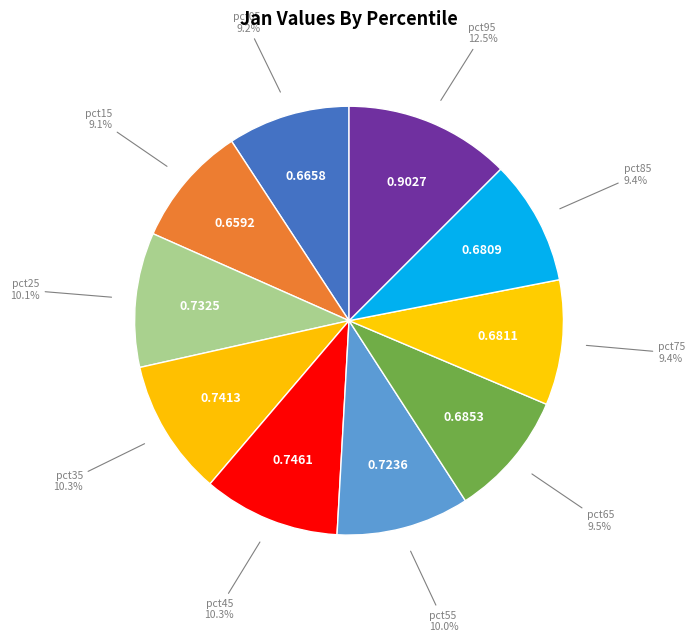

Count the number of slices in the pie.

10